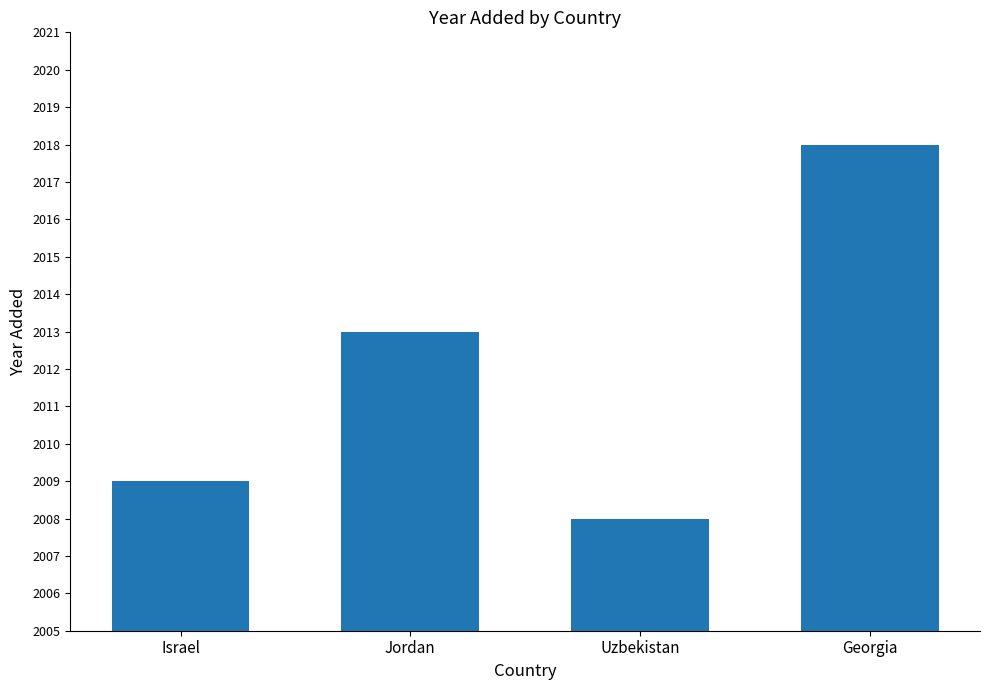

Read the value at Jordan, to the nearest 10.

2010